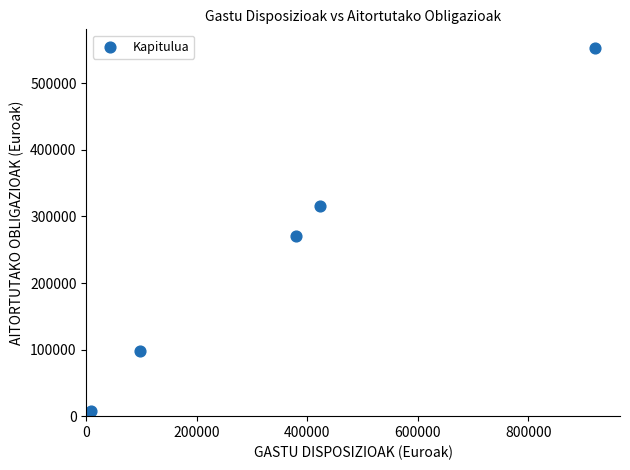

What is the range of Y values (max minus min)?

553013.4